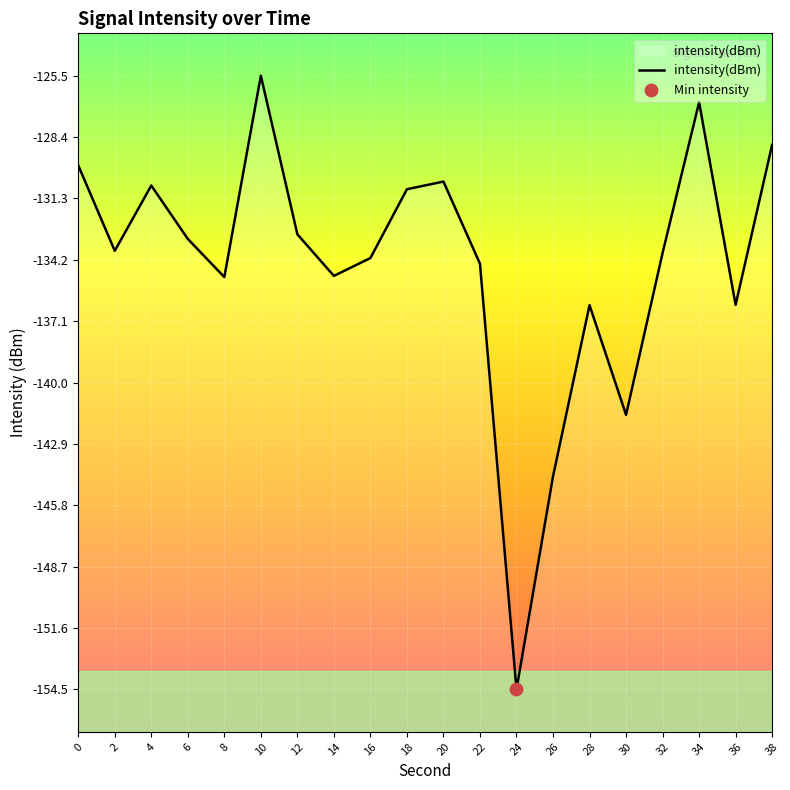

What is the change in value from 6 to 38?

+4.4